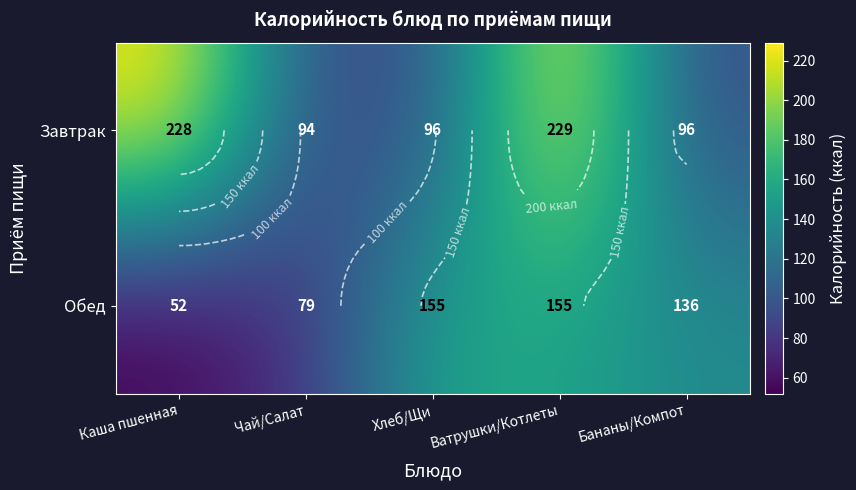

List the labels in order of Обед value, largest first.

Хлеб/Щи, Ватрушки/Котлеты, Бананы/Компот, Чай/Салат, Каша пшенная